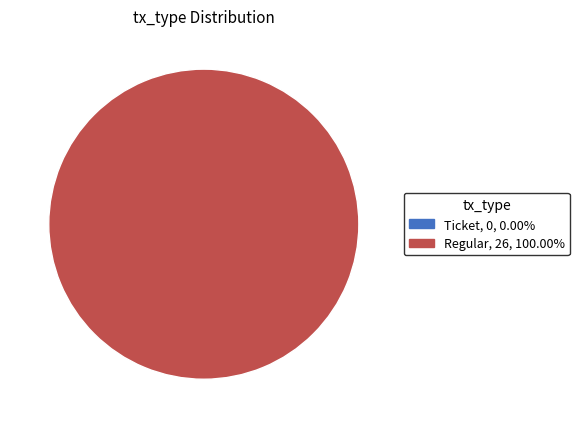

To the nearest percent, what is the combined percentage of Regular and Ticket?

100%